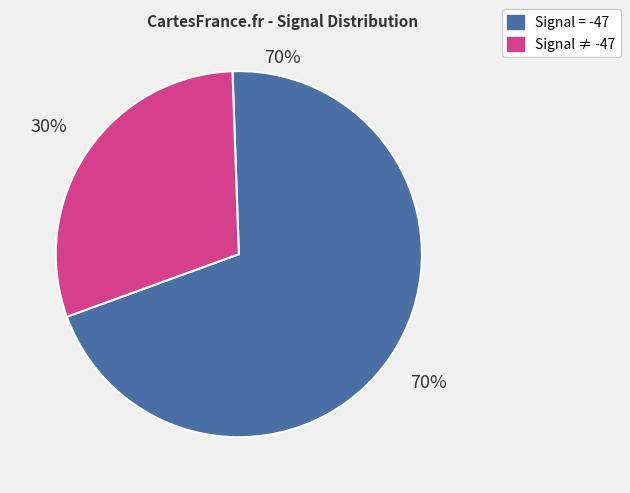

To the nearest percent, what is the difference between the largest and smallest slice percentages?

40%